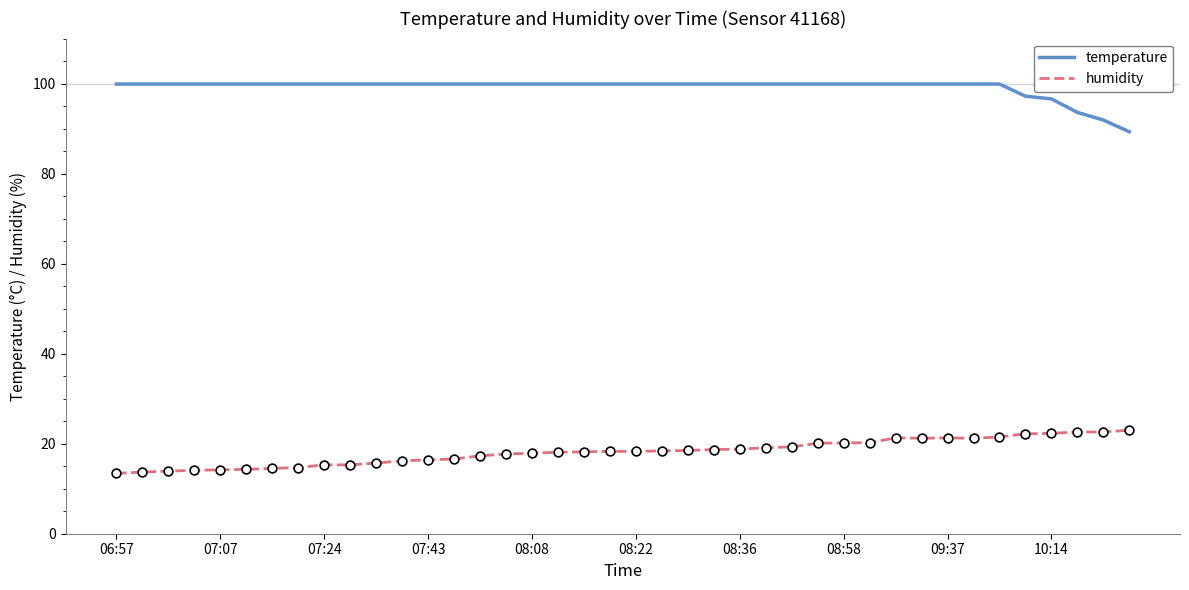

Which series has the largest total across all categories?

humidity